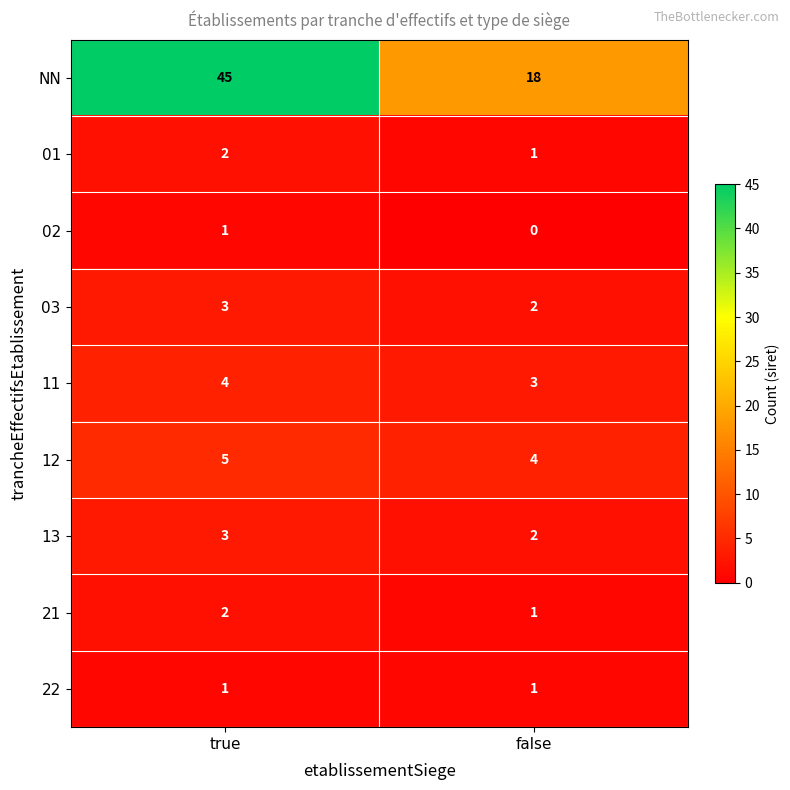

At which category does the chart reach its minimum across all series?

false